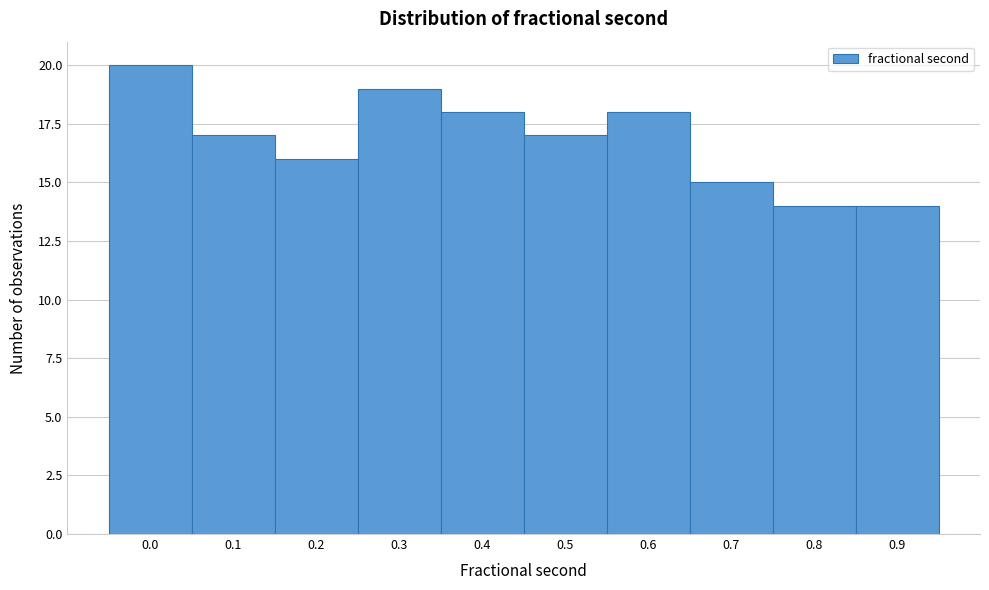

Reading left to right, transcribe all the data shown in this chart.

0.0=20	0.1=17	0.2=16	0.3=19	0.4=18	0.5=17	0.6=18	0.7=15	0.8=14	0.9=14